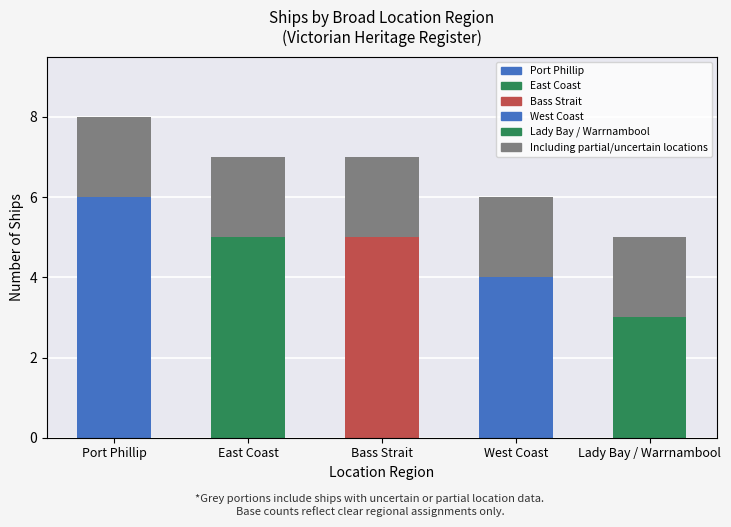

At which label is Count closest to 4?

West Coast